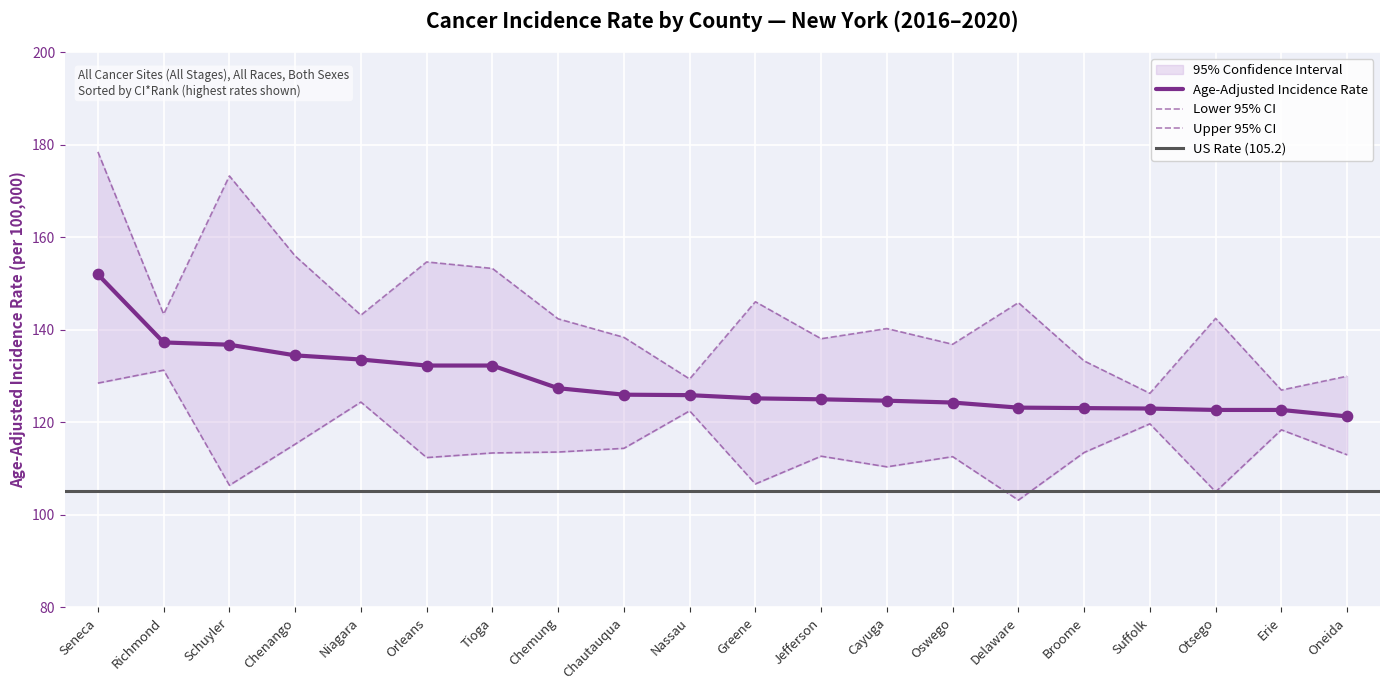

Which series reaches the minimum Y coordinate?

Lower 95% CI